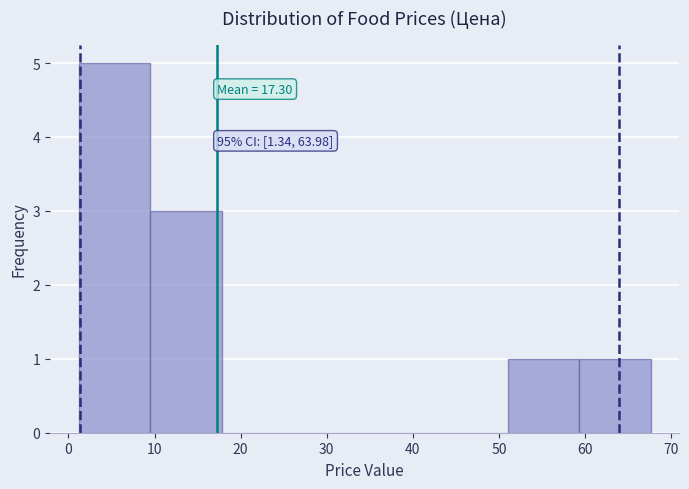

Which range on the x-axis has the tallest bar?

1 to 9